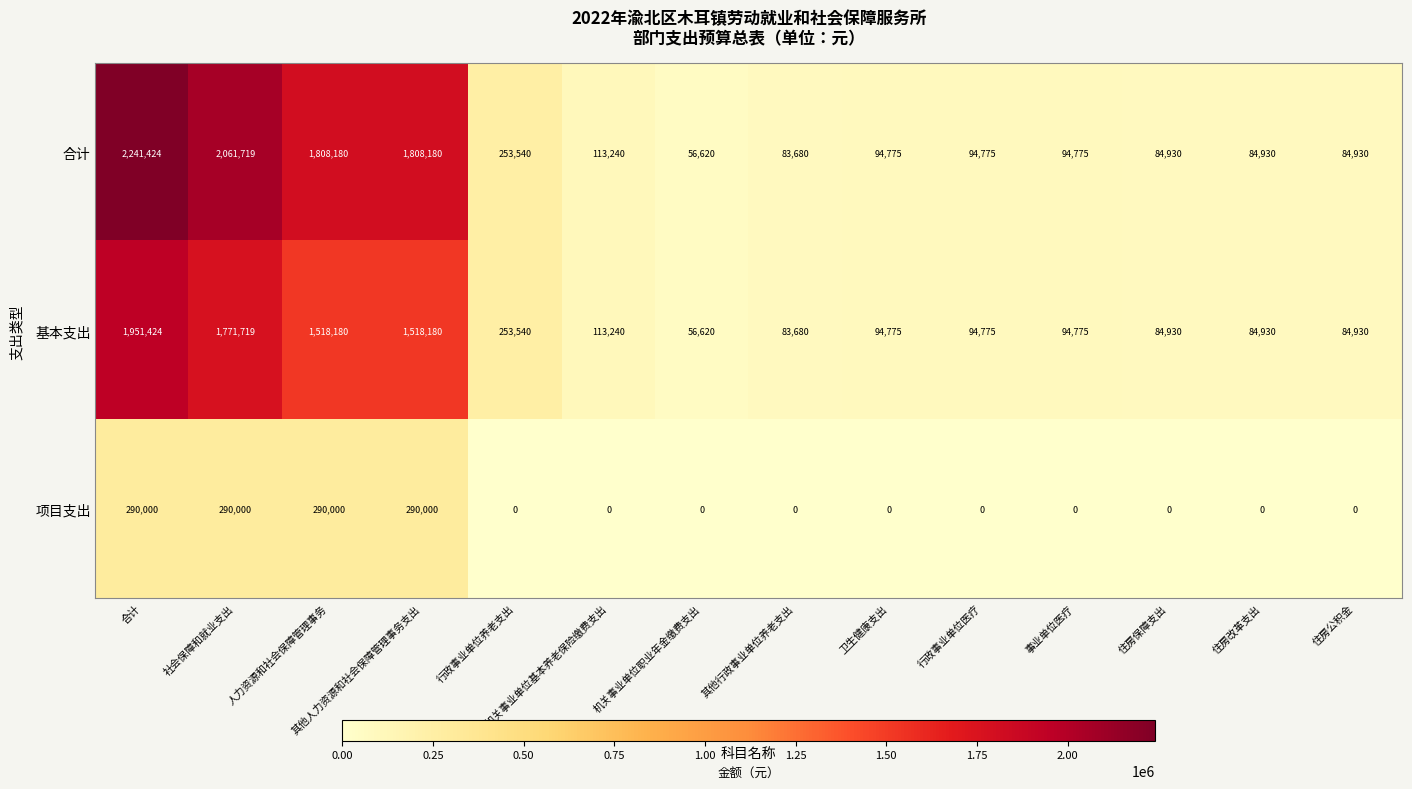

At which category is the sum across all series the highest?

合计